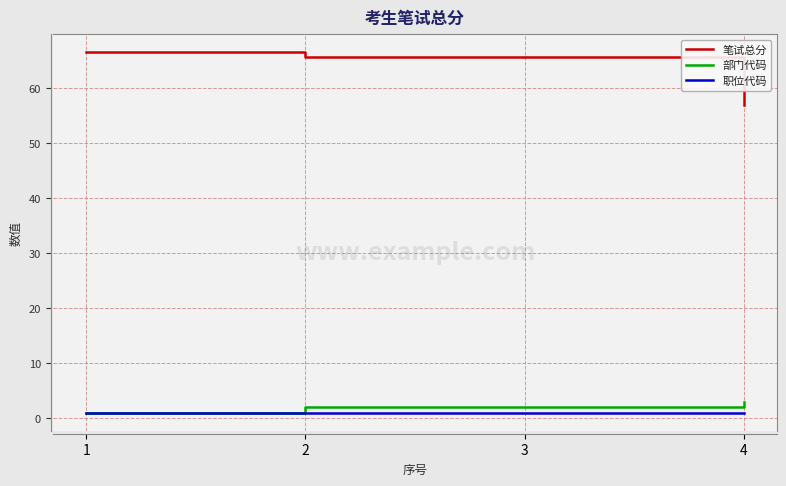

List the series in order of their peak value, lowest first.

职位代码, 部门代码, 笔试总分